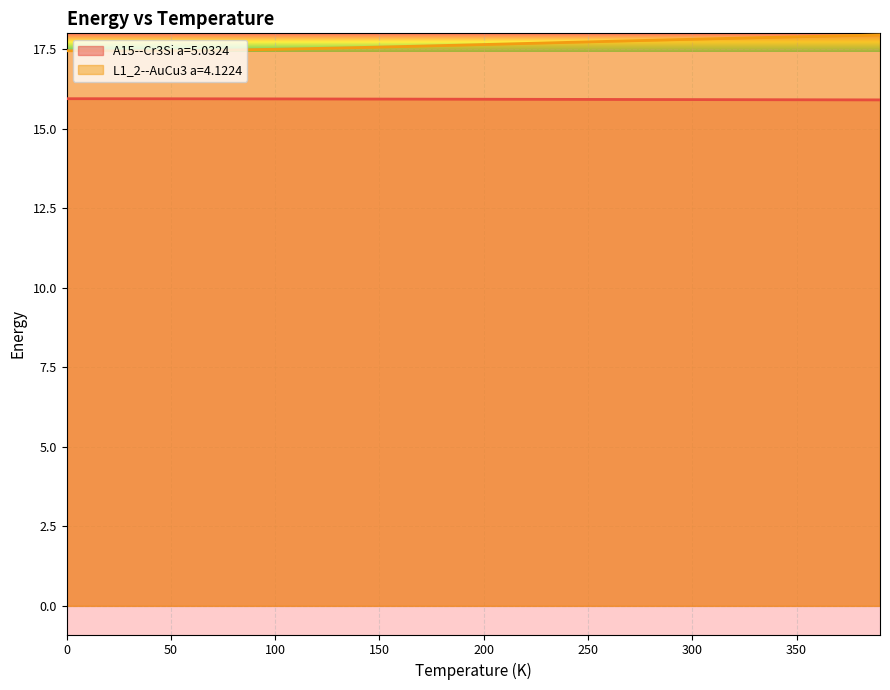

True or false: L1_2--AuCu3 a=4.1224 and A15--Cr3Si a=5.0324 cross at least once.

False